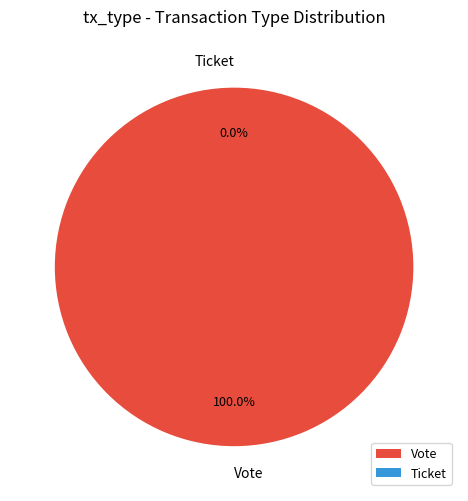

Count the number of slices in the pie.

2